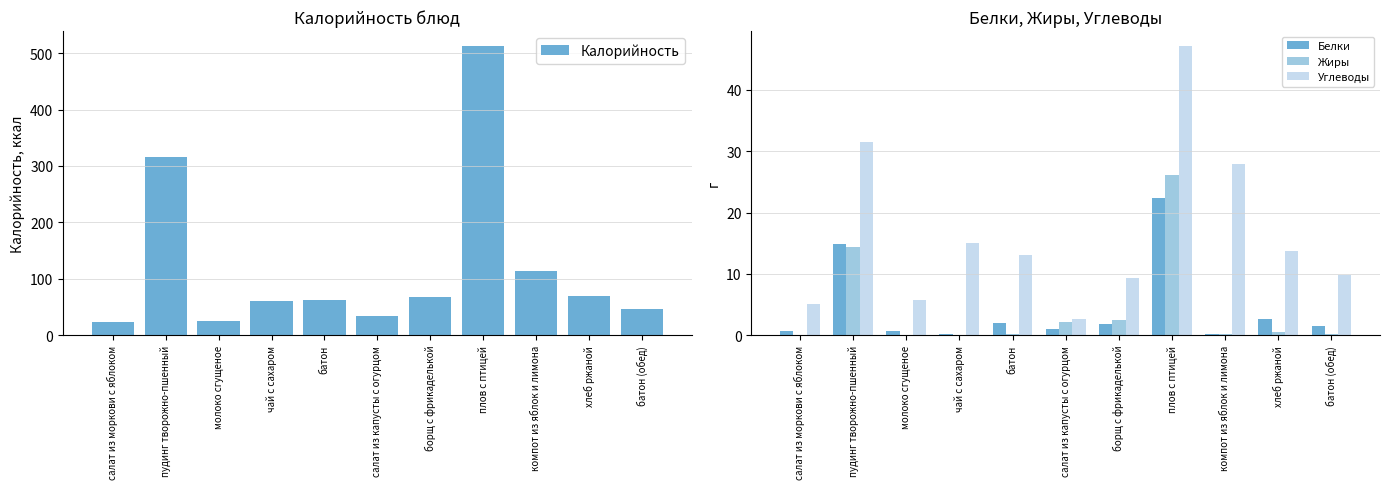

At which label is Углеводы closest to 24?

компот из яблок и лимона